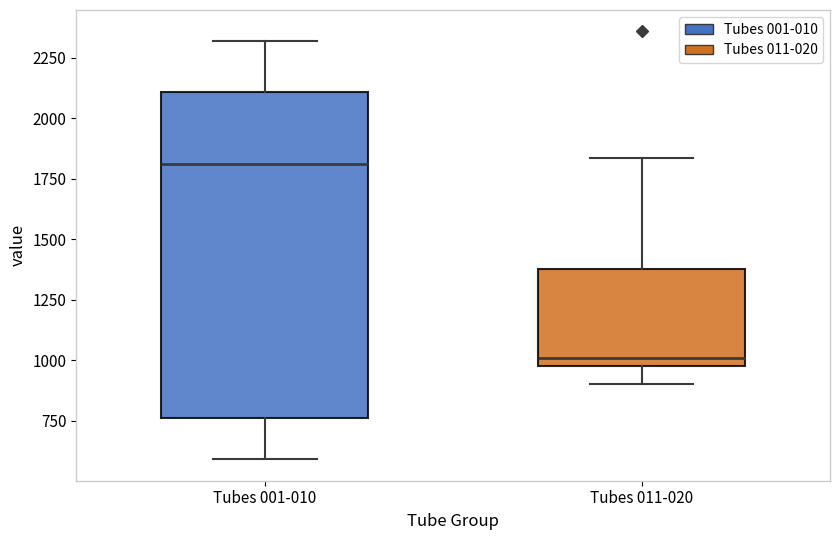

Reading left to right, transcribe this box plot: for each box, give where its median line is, the range the box spans, and where its two whiskers end, as read against the y-axis. The values are not printed on the chart, so give them approximately, as read against the axis.

Tubes 001-010: median 1800, box 750 to 2100, whiskers 600 to 2300
Tubes 011-020: median 1000, box 950 to 1400, whiskers 900 to 1850